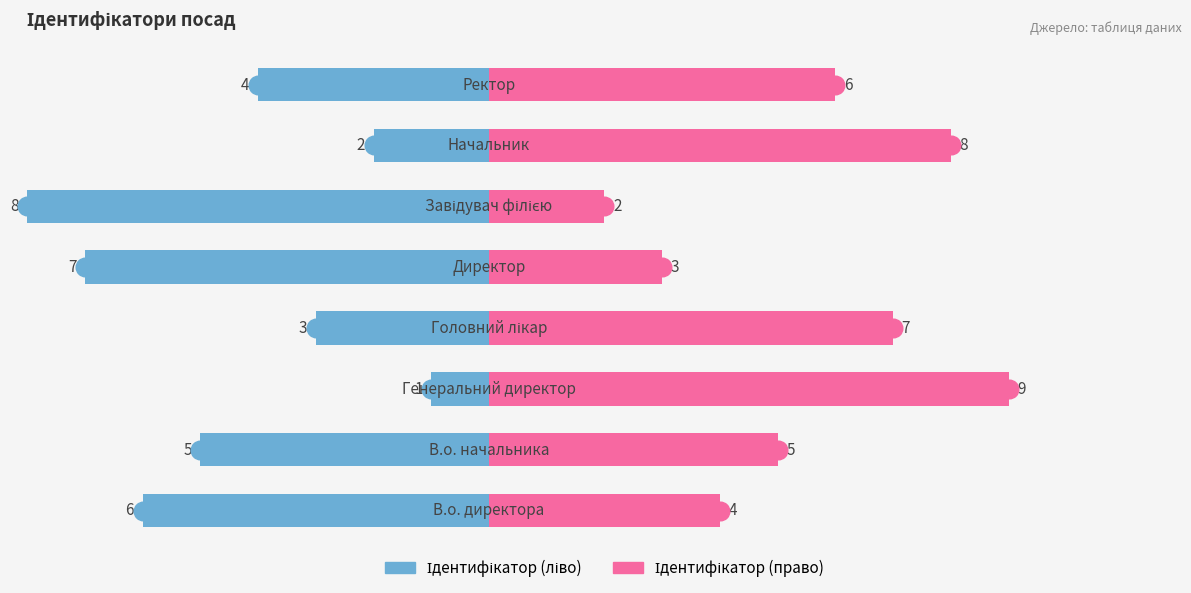

Which series contains the lowest Y value?

Ідентифікатор (ліво)